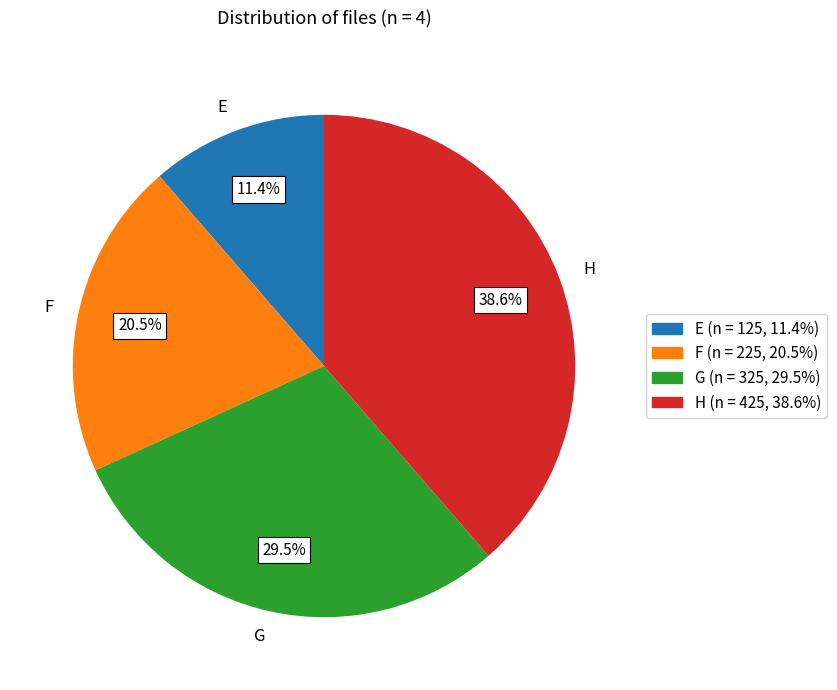

To the nearest percent, what percentage of the pie is H?

39%